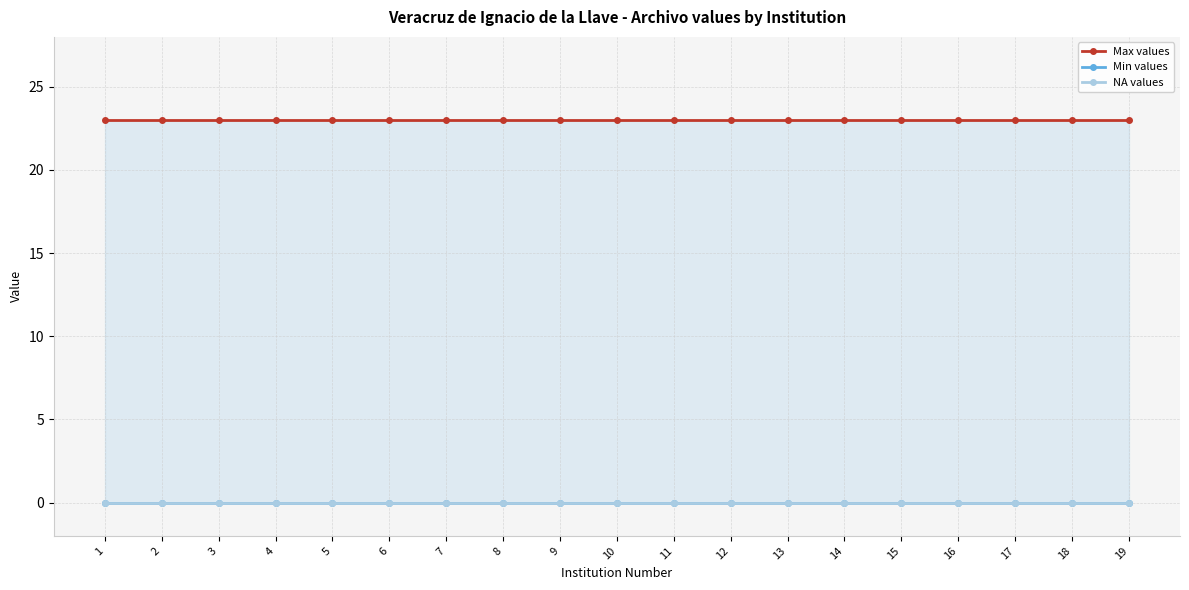

At which category is the sum across all series the highest?

1